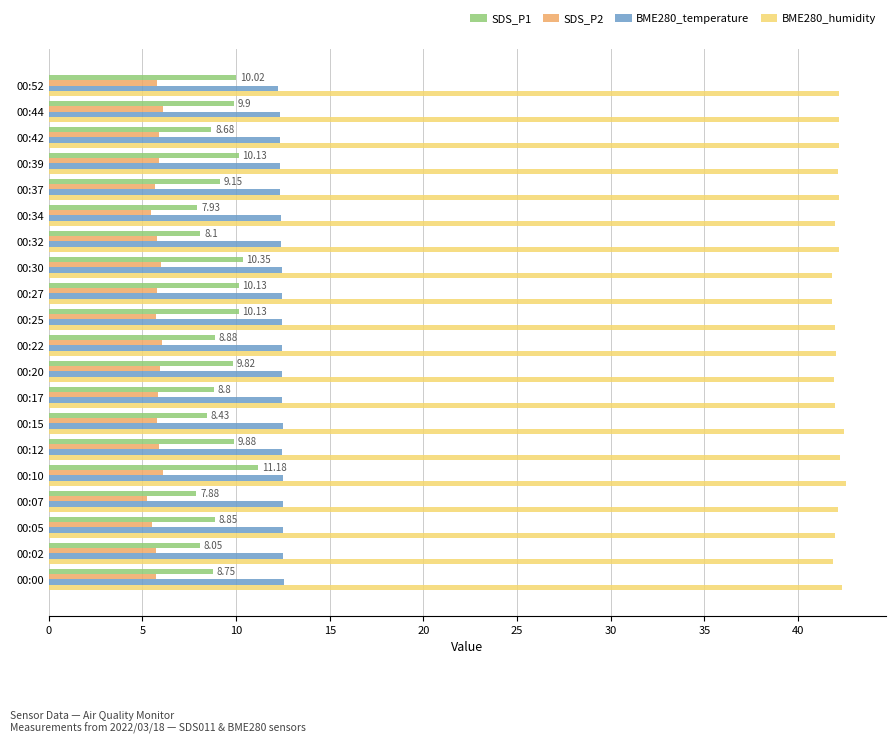

At how many categories does at least one series exceed 24?

20